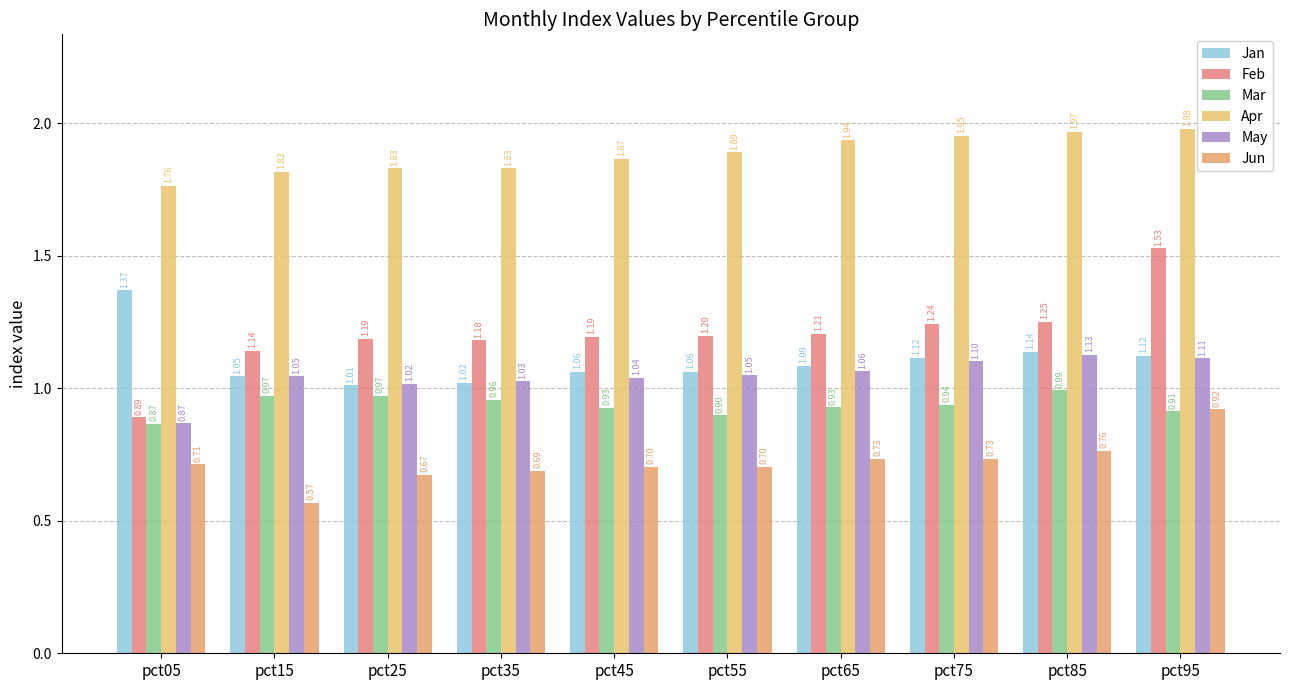

What is the average value of the Jan series?

1.1